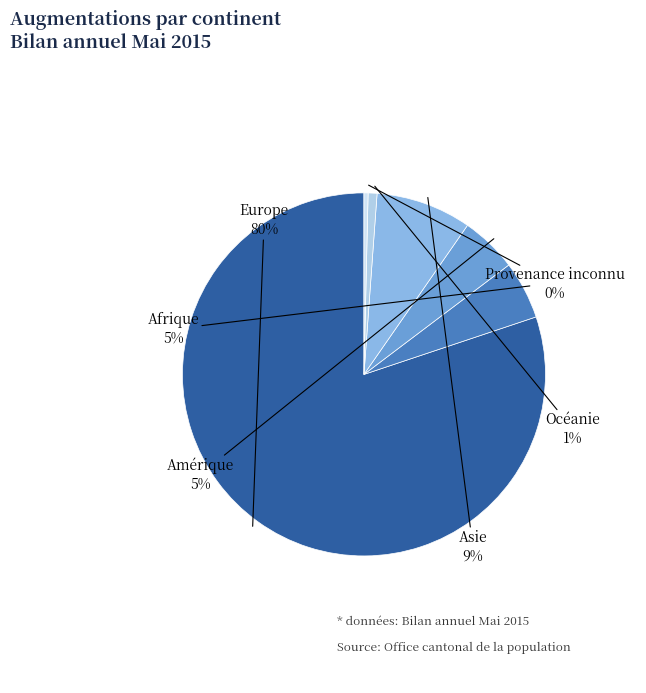

Between Provenance inconnu and Amérique, which is larger?

Amérique